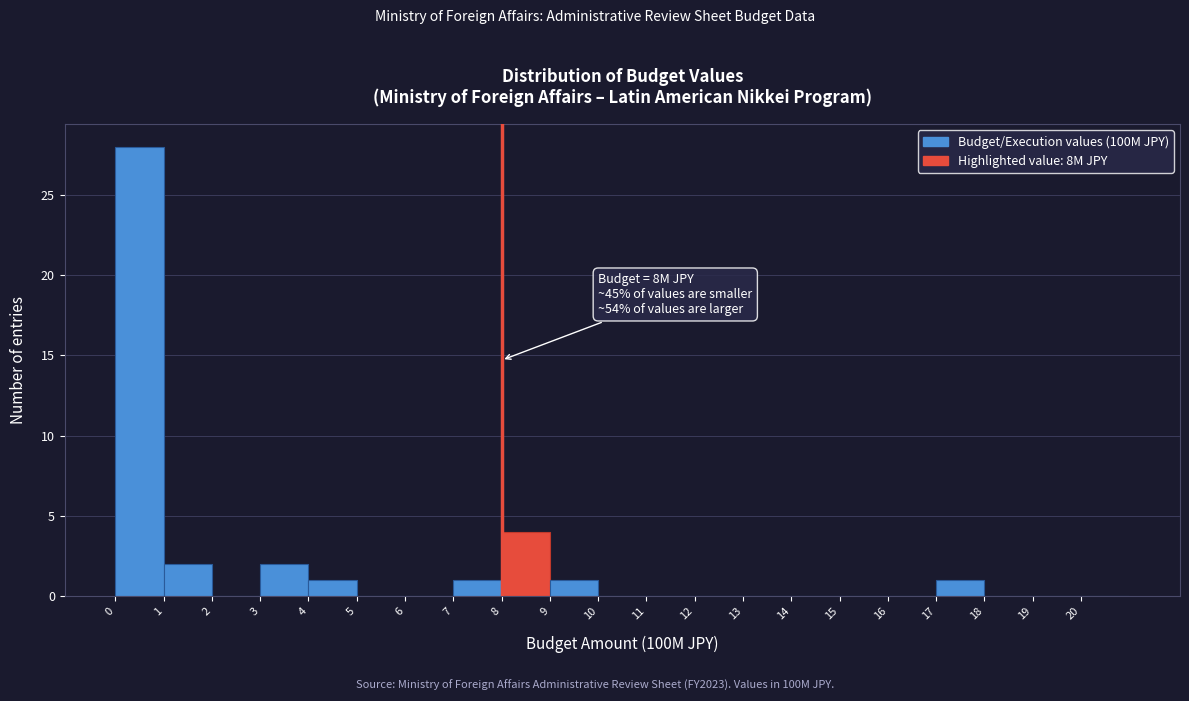

Which range on the x-axis has the tallest bar?

0 to 1